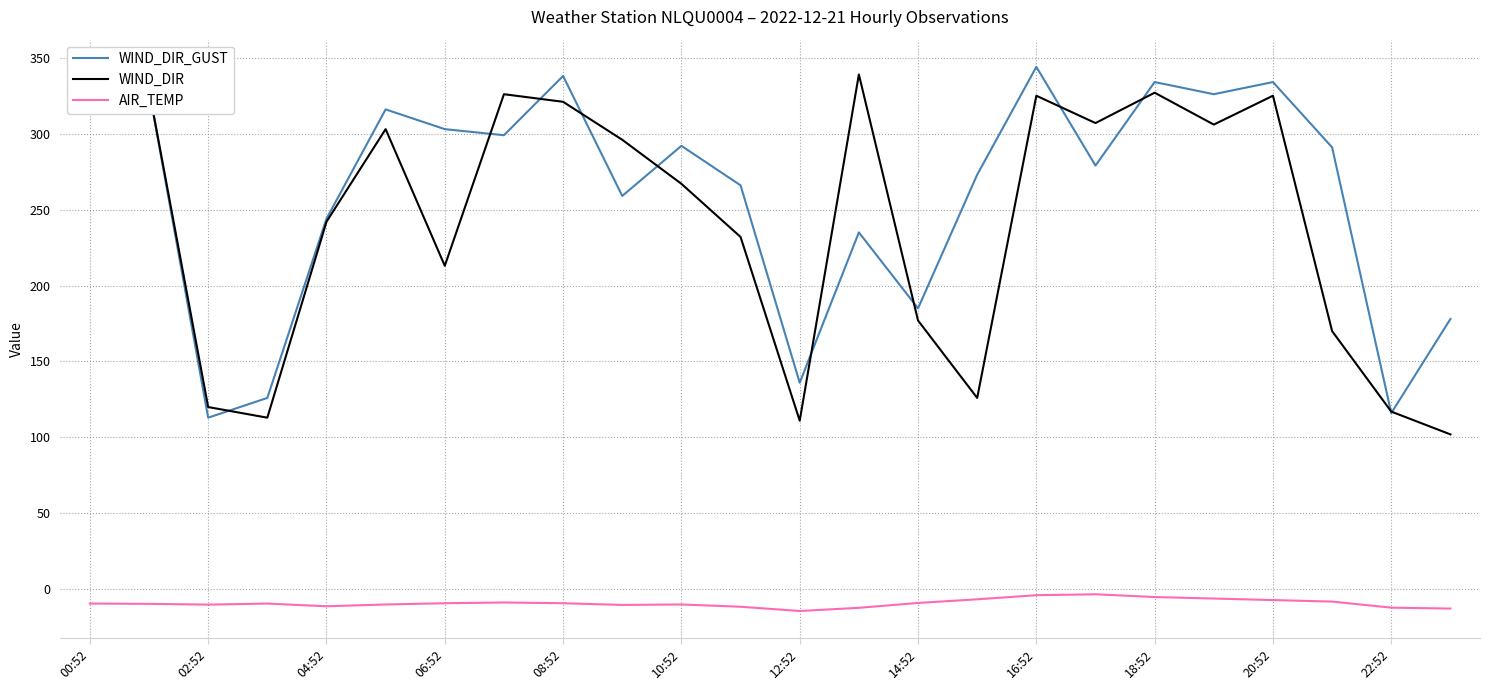

True or false: WIND_DIR and AIR_TEMP intersect in this chart.

False